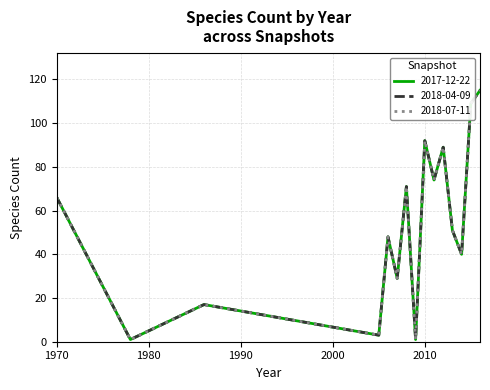

At which label does 2018-04-09 reach its peak?

2016